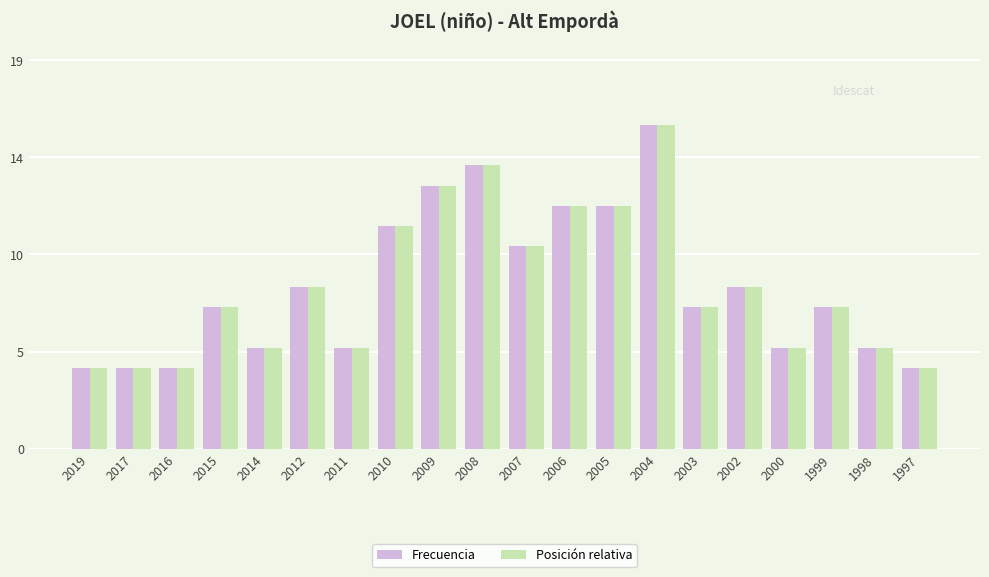

Are the bars horizontal?

No